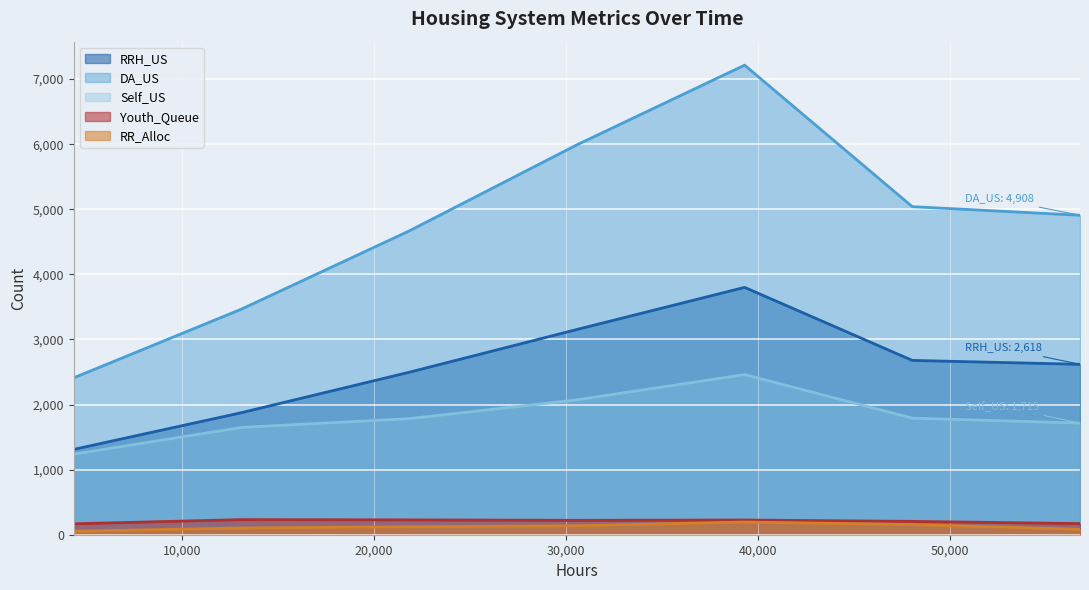

What is the greatest value displayed?

7214